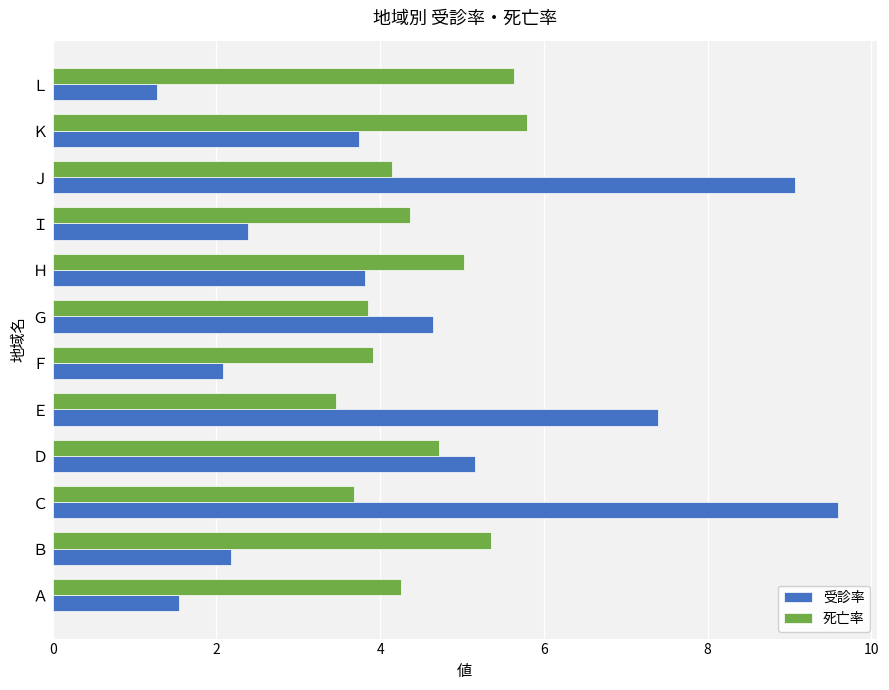

Which series has the largest range (max minus min)?

受診率